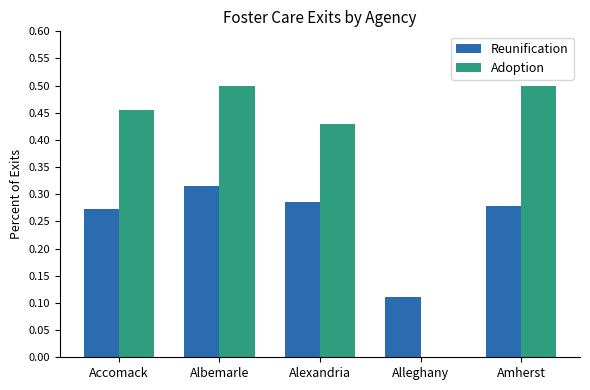

Which series changed the most between Accomack and Albemarle?

Adoption